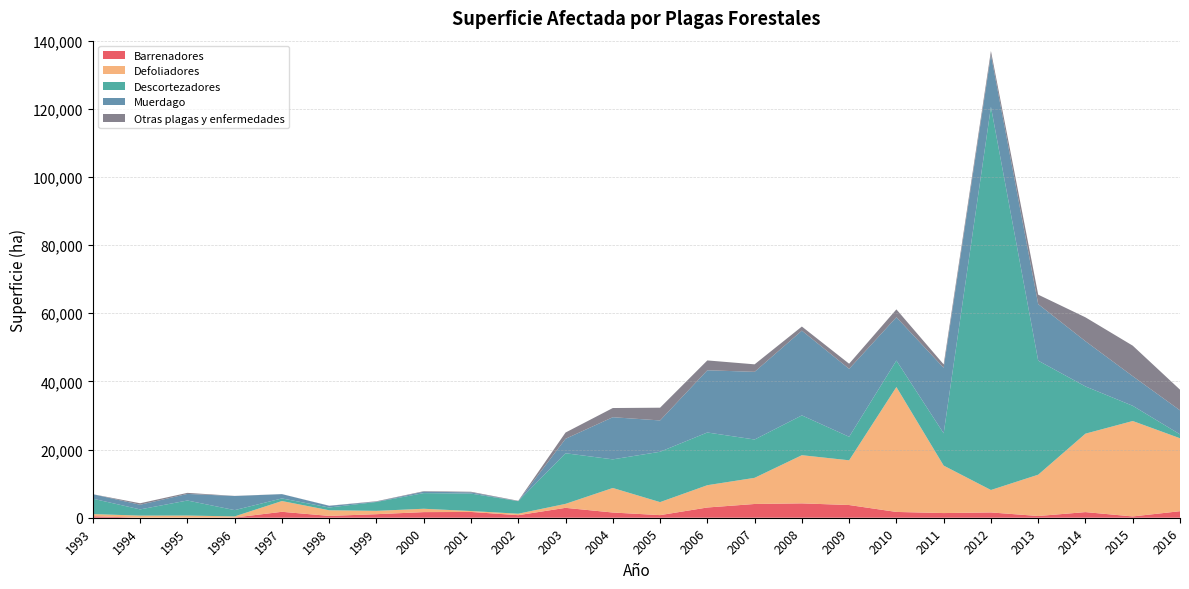

Reading left to right, what are all the values shown in this chart?

Barrenadores: 444	1	15	57	1739	536	1040	1650	1694	750	2903	1531	765	3002	4035	4215	3729	1700	1370	1553	508	1651	380	1918
Defoliadores: 627	622	622	335	3163	1655	978	982	273	427	1165	7201	3817	6545	7673	14135	13126	36655	13926	6585	12119	23023	28003	21406
Descortezadores: 4514	1823	4418	1842	763	813	2614	4596	5117	3684	14854	8400	14776	15469	11248	11683	6902	7778	9473	112449	33473	13858	4469	1149
Muerdago: 1319	1362	1930	4135	1255	496	89	422	360	3	4241	12365	9195	18255	19859	24871	19936	12708	19242	15261	16581	13264	8686	7045
Otras plagas y enfermedades: 0	438	312	38	20	28	118	140	178	112	1837	2697	3737	2893	2201	1204	1502	2304	989	1125	2783	7012	8957	6063